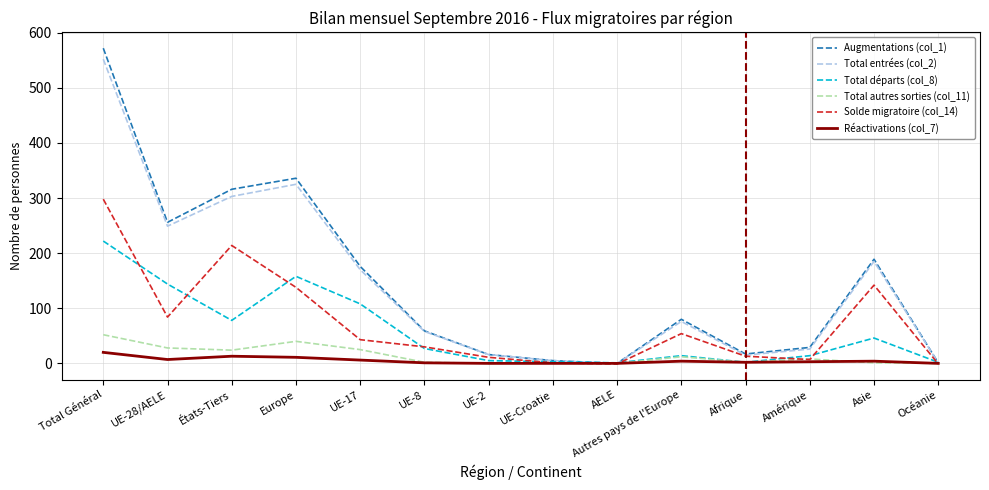

List the labels in order of Total entrées (col_2) value, smallest first.

AELE, Océanie, UE-Croatie, Afrique, UE-2, Amérique, UE-8, Autres pays de l'Europe, UE-17, Asie, UE-28/AELE, États-Tiers, Europe, Total Général